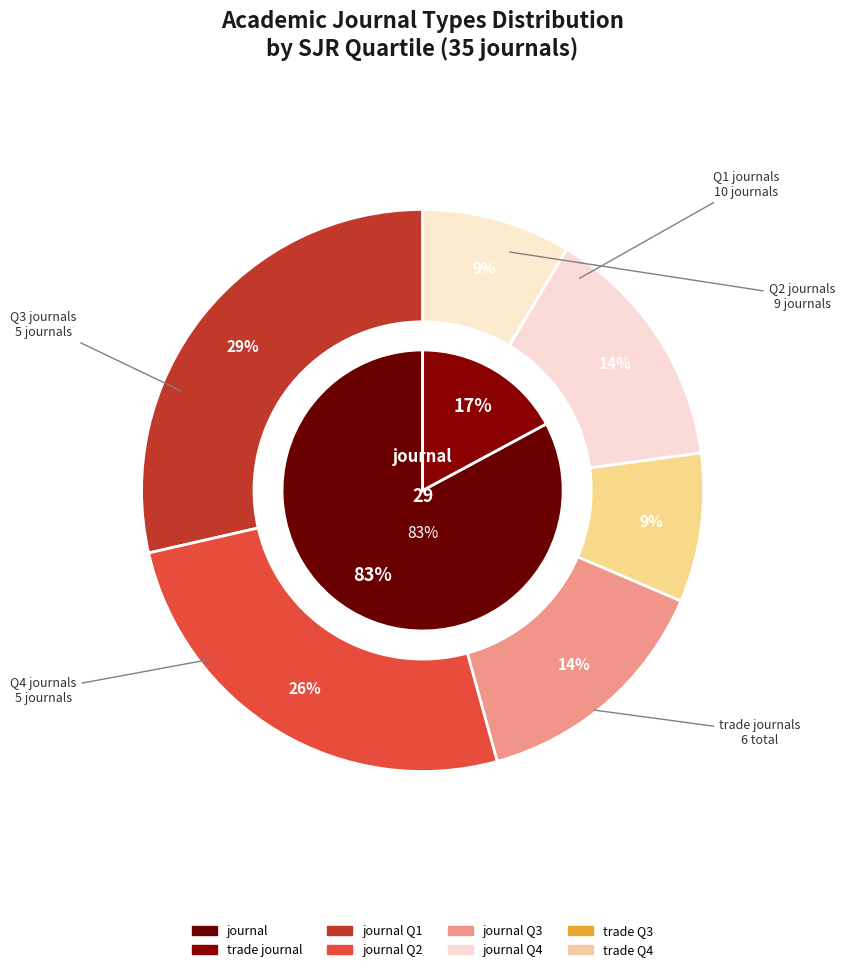

To the nearest percent, what is the combined percentage of trade journal and journal?

100%